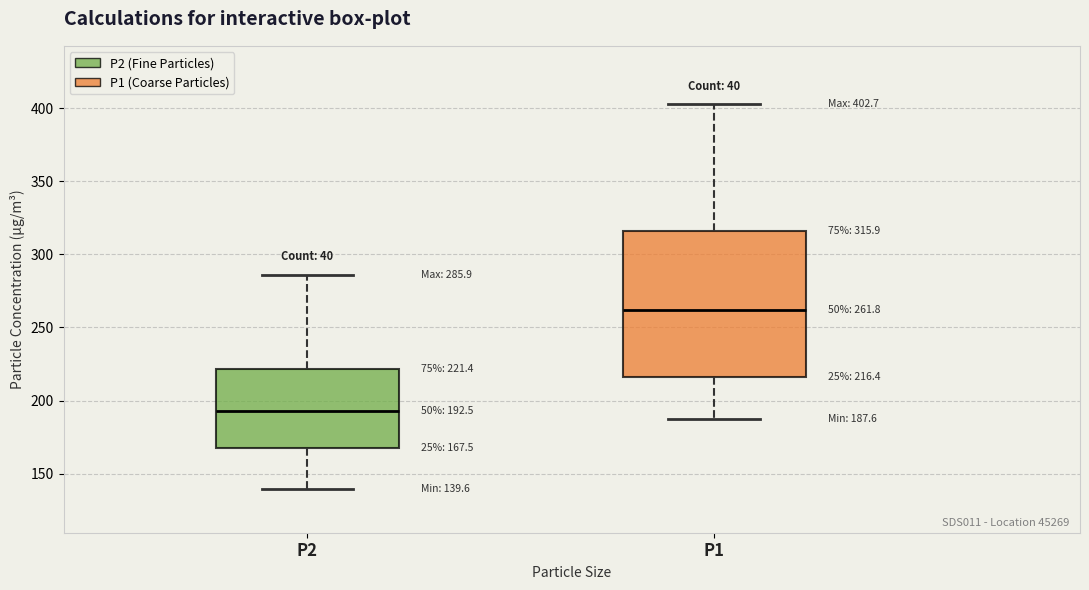

Which box's median line is the highest?

P1